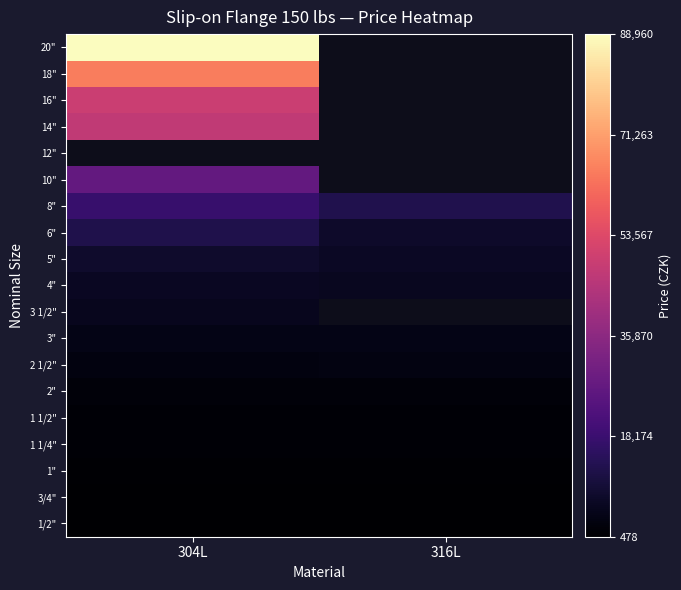

True or false: 1" has a value of 862.0 at 316L.

True